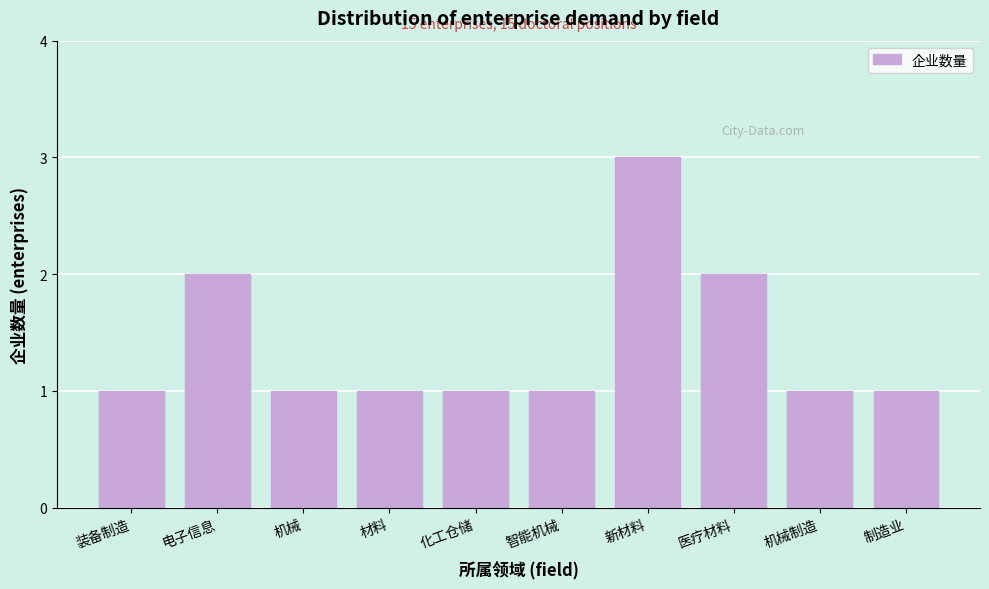

Reading left to right, what are all the values shown in this chart?

1	2	1	1	1	1	3	2	1	1